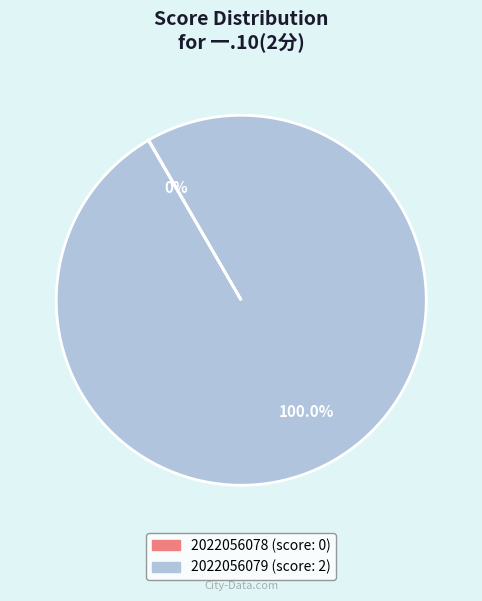

To the nearest percent, what is the difference between the largest and smallest slice percentages?

100%